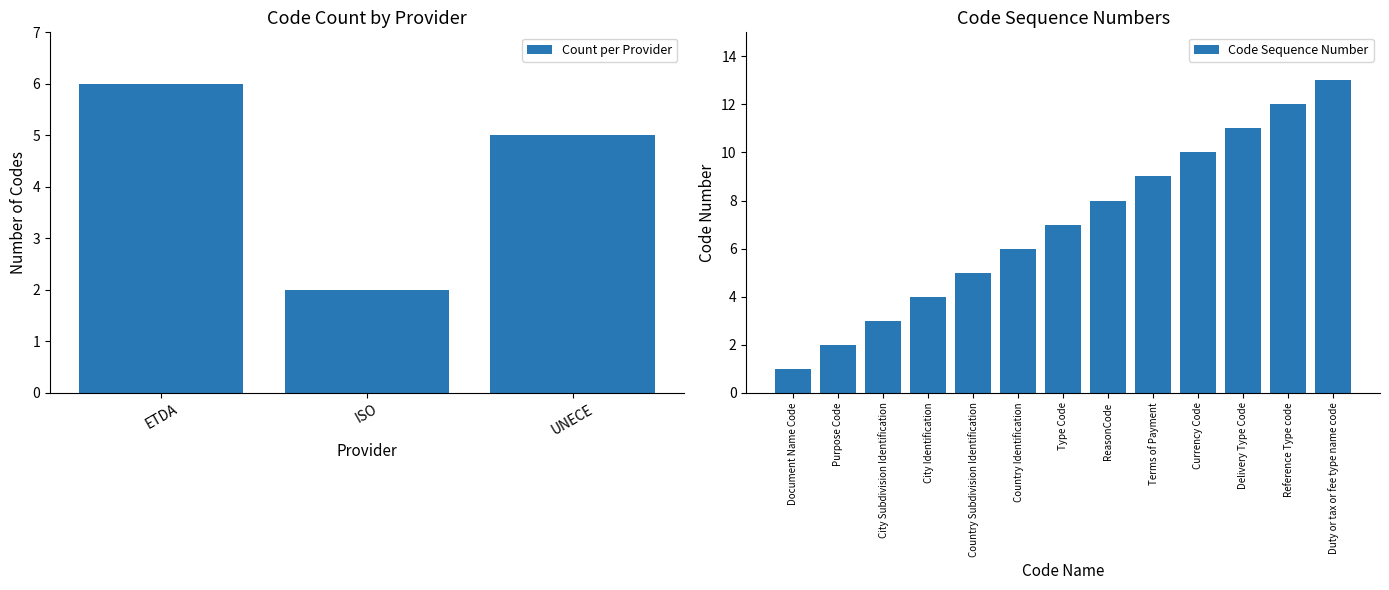

The value of Code Sequence Number at Delivery Type Code is 11. True or false?

True